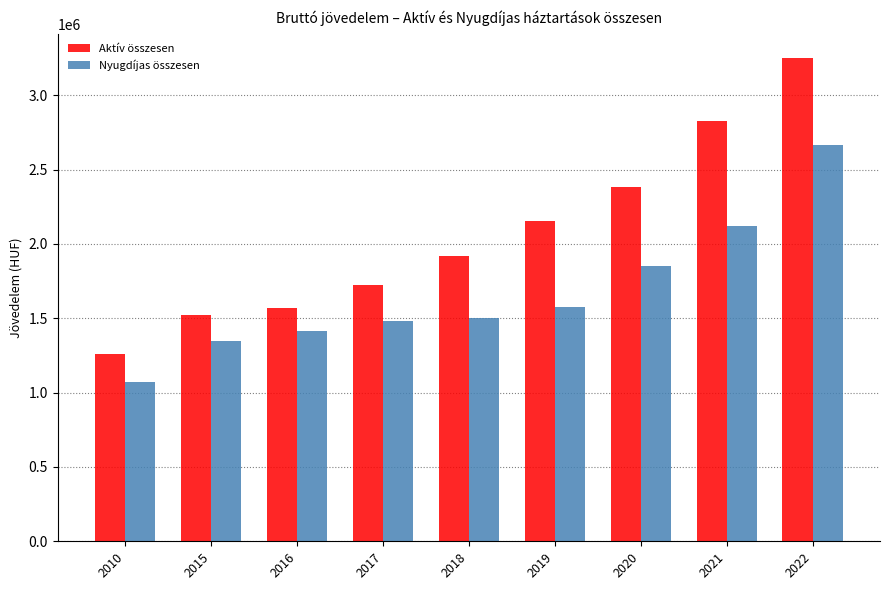

How many bars are there in each group?

2